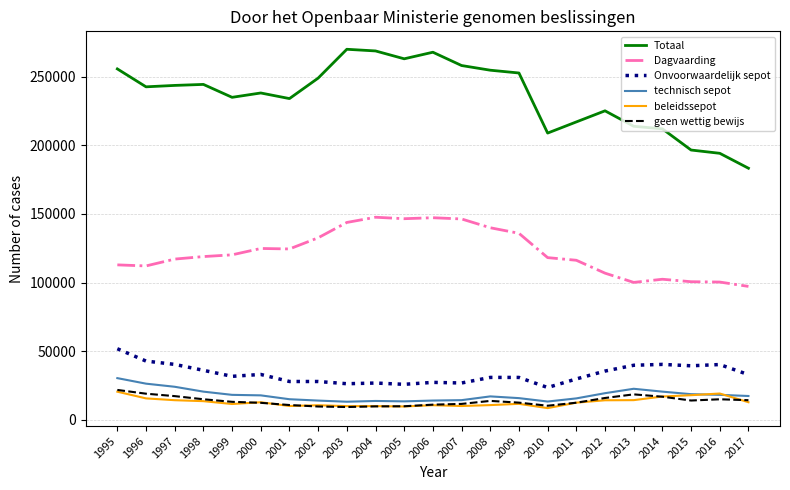

Which series changed the most between 1998 and 2013?

Totaal